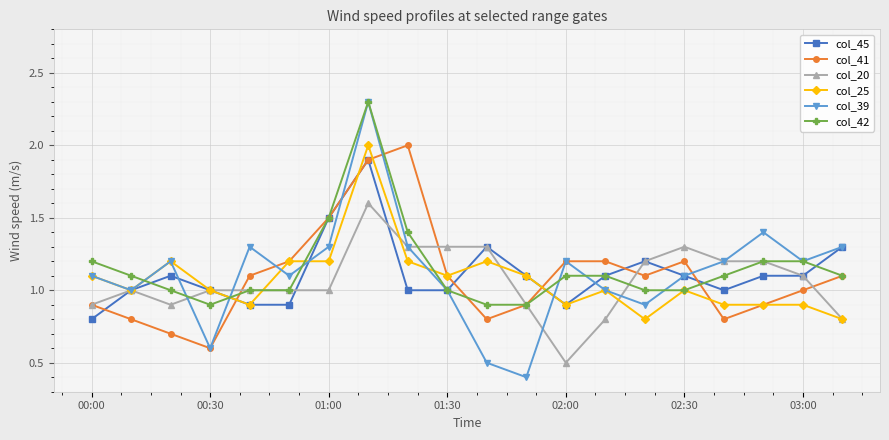

What is the value of the col_45 point at the 10th from the left?

1.0